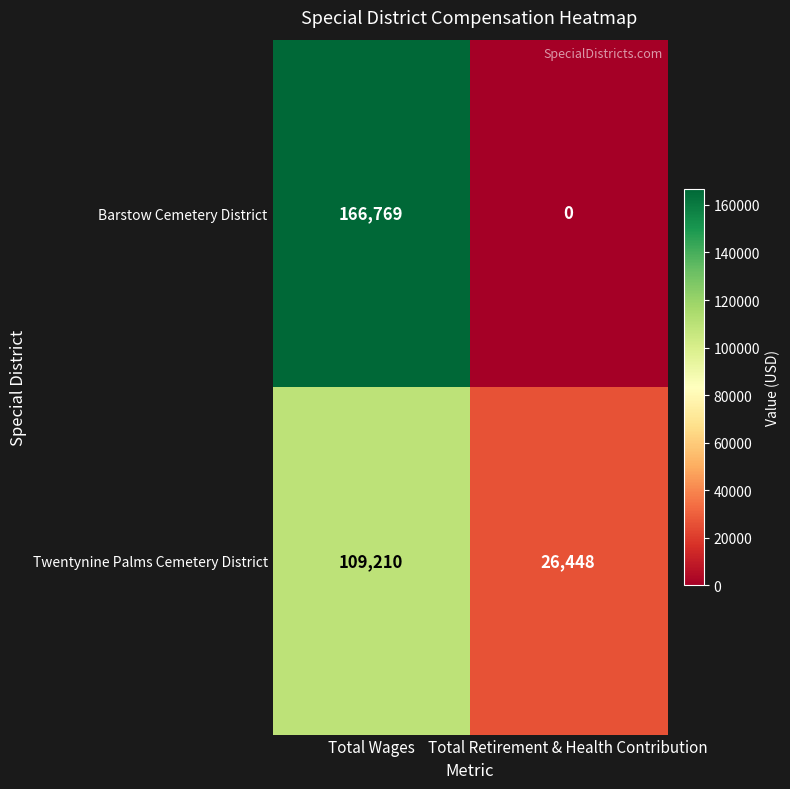

Rank the series by their average value, from highest to lowest.

Barstow Cemetery District, Twentynine Palms Cemetery District